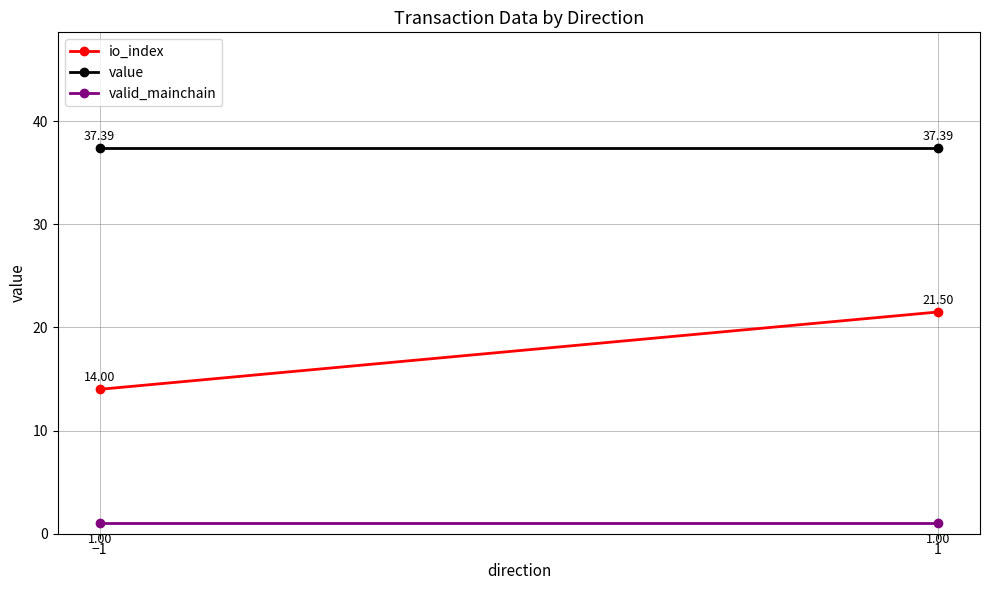

Which series has the largest total across all categories?

value